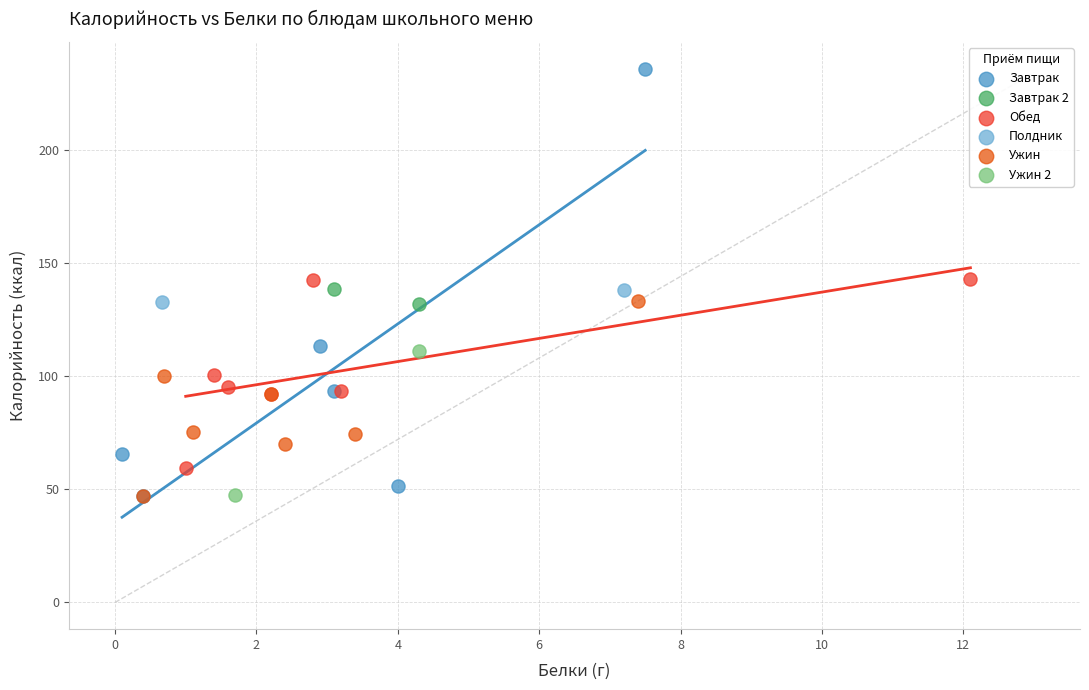

What are all the series names shown in the legend?

Завтрак, Завтрак 2, Обед, Полдник, Ужин, Ужин 2